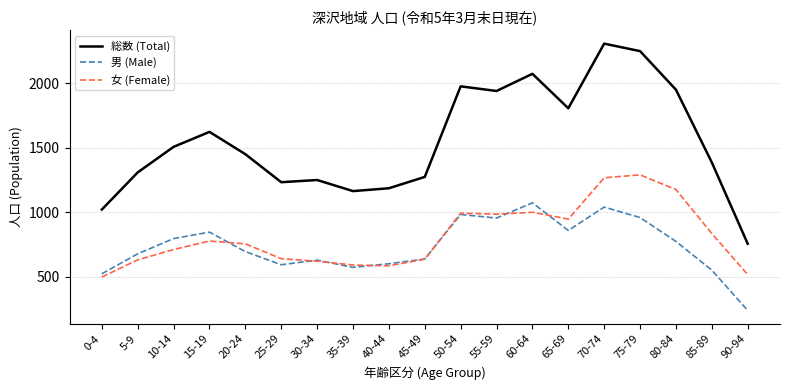

The 総数 (Total) series shows 873 at 20-24. True or false?

False